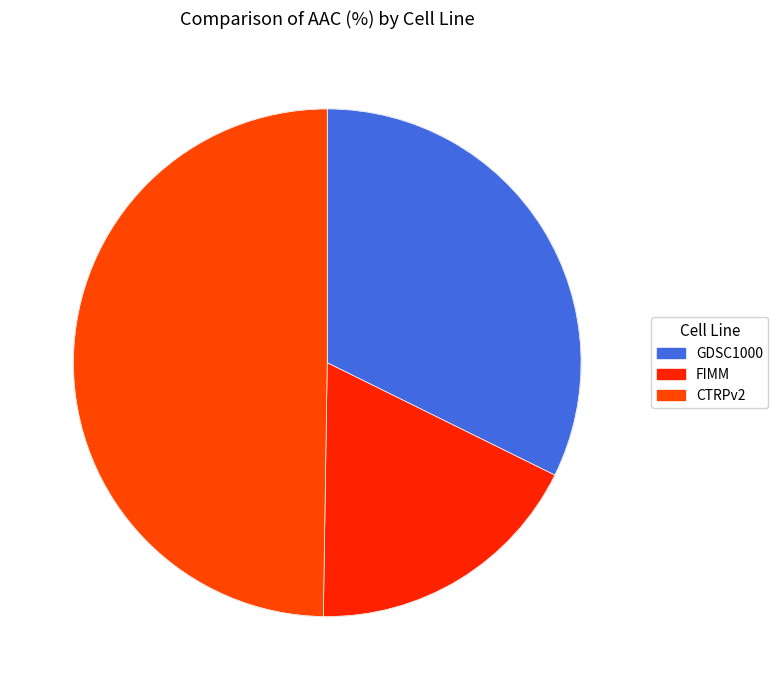

Does GDSC1000 represent more than half of the total?

No